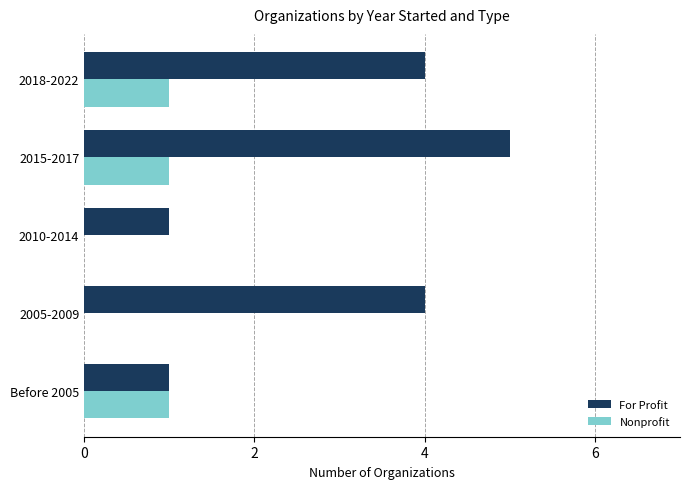

Which series changed the most between 2005-2009 and 2018-2022?

Nonprofit